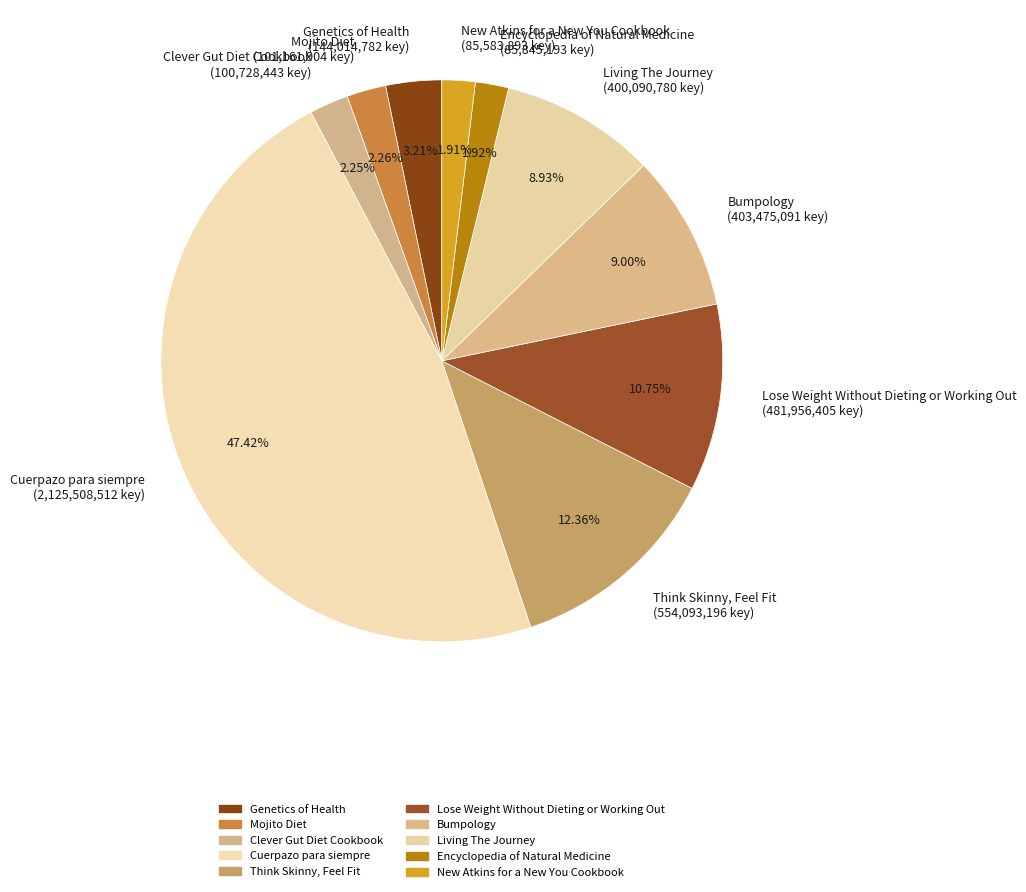

What is the total percentage of Cuerpazo para siempre and Lose Weight Without Dieting or Working Out?

58.2%